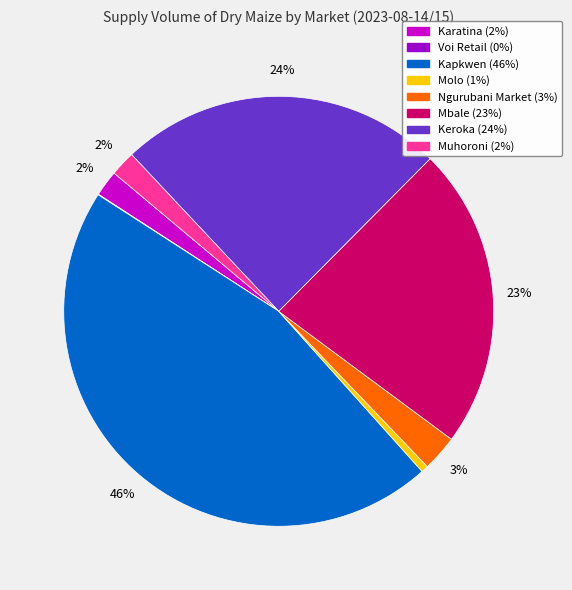

What is the largest slice in the pie chart?

Kapkwen